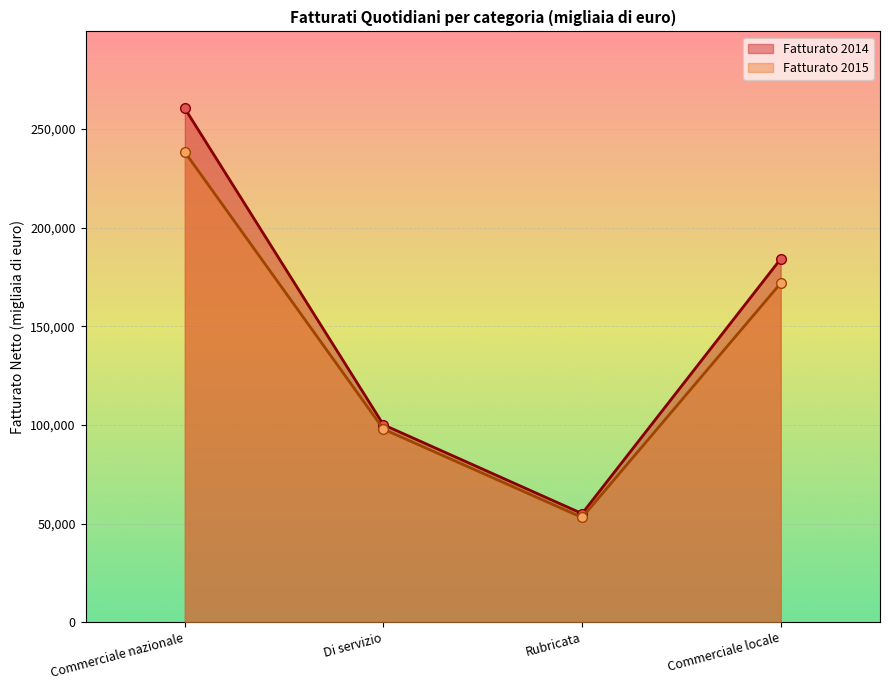

True or false: Fatturato 2014 and Fatturato 2015 intersect in this chart.

False